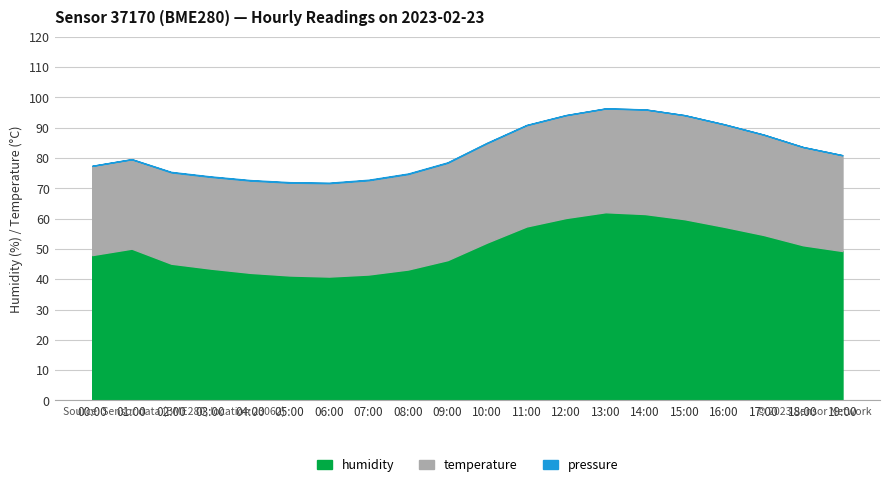

True or false: humidity and pressure intersect in this chart.

False